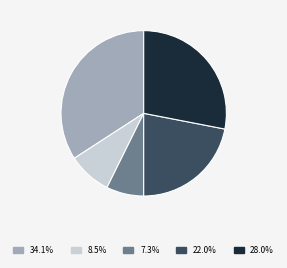

Does any single category account for the majority?

No